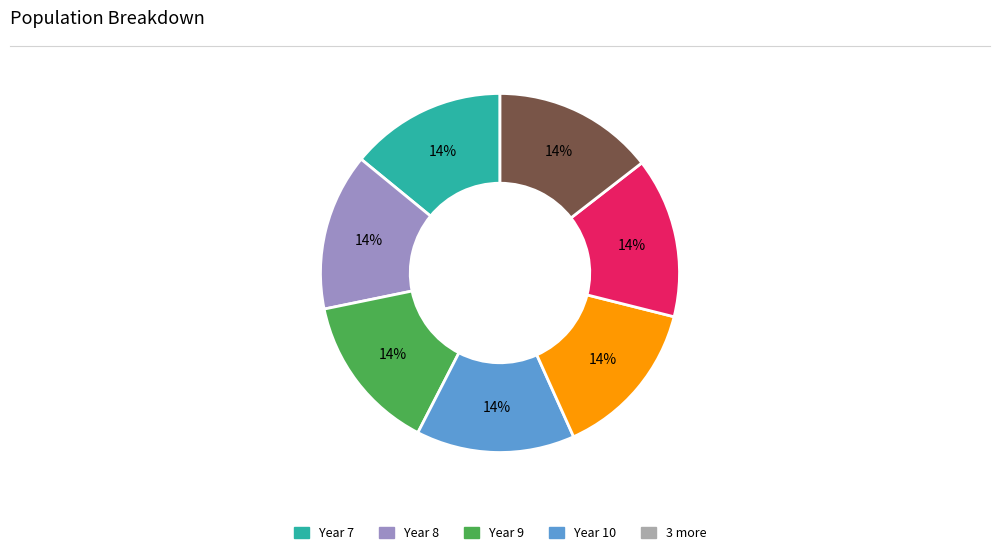

Count the number of slices in the pie.

7